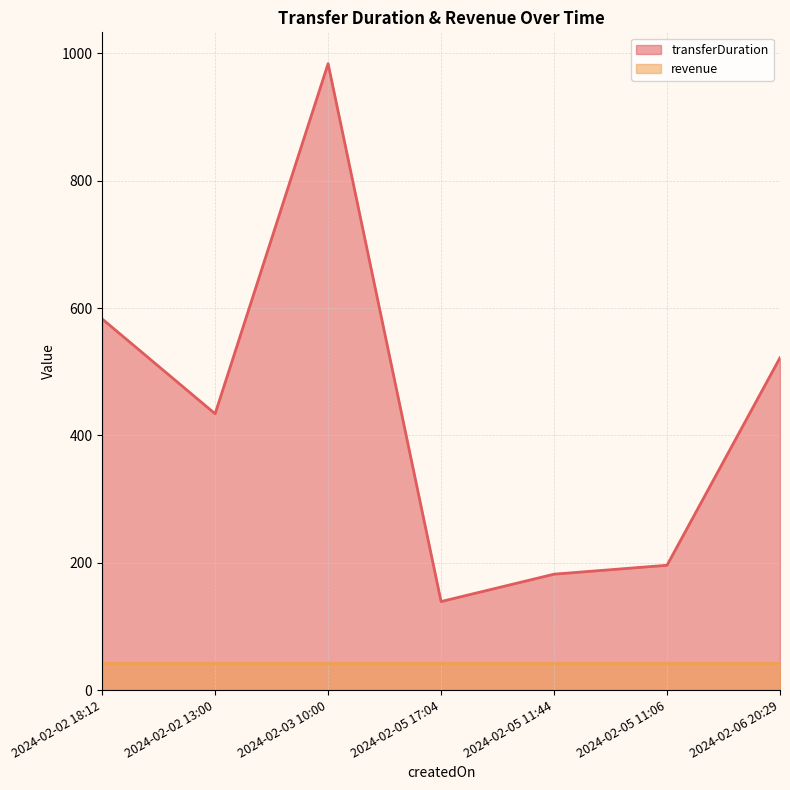

Is it true that the value at 2024-02-06 20:29 is 522?

True